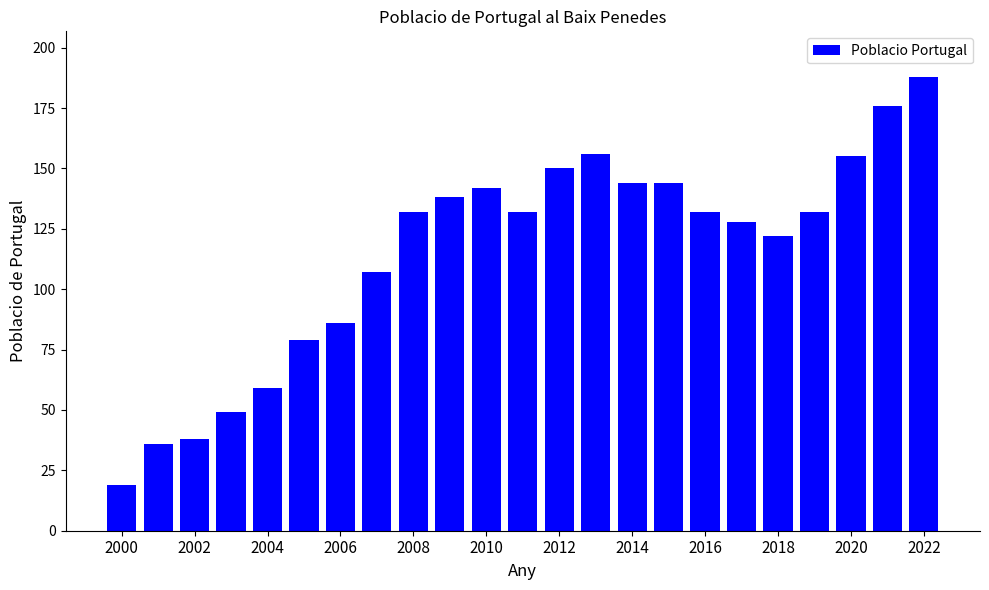

What is the difference between the maximum and minimum values?

169